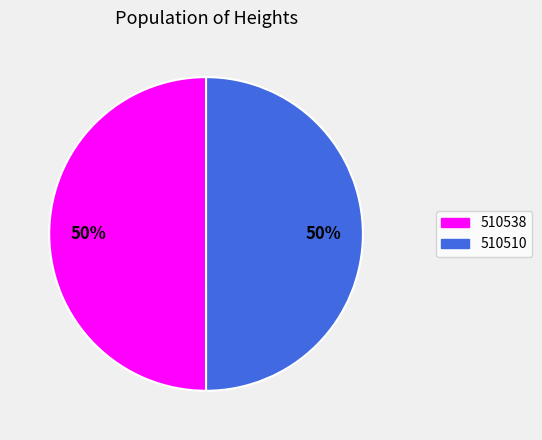

Is the sum of 510510 and 510538 greater than half?

Yes